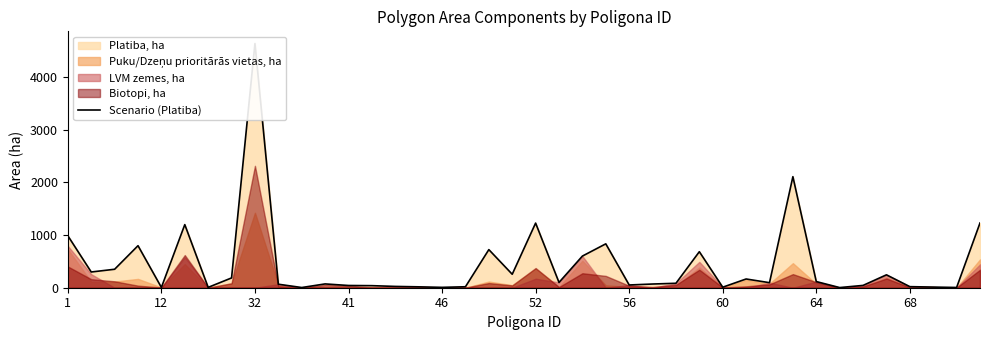

How many interior local valleys (lower than both neighbors) does the data have?

12